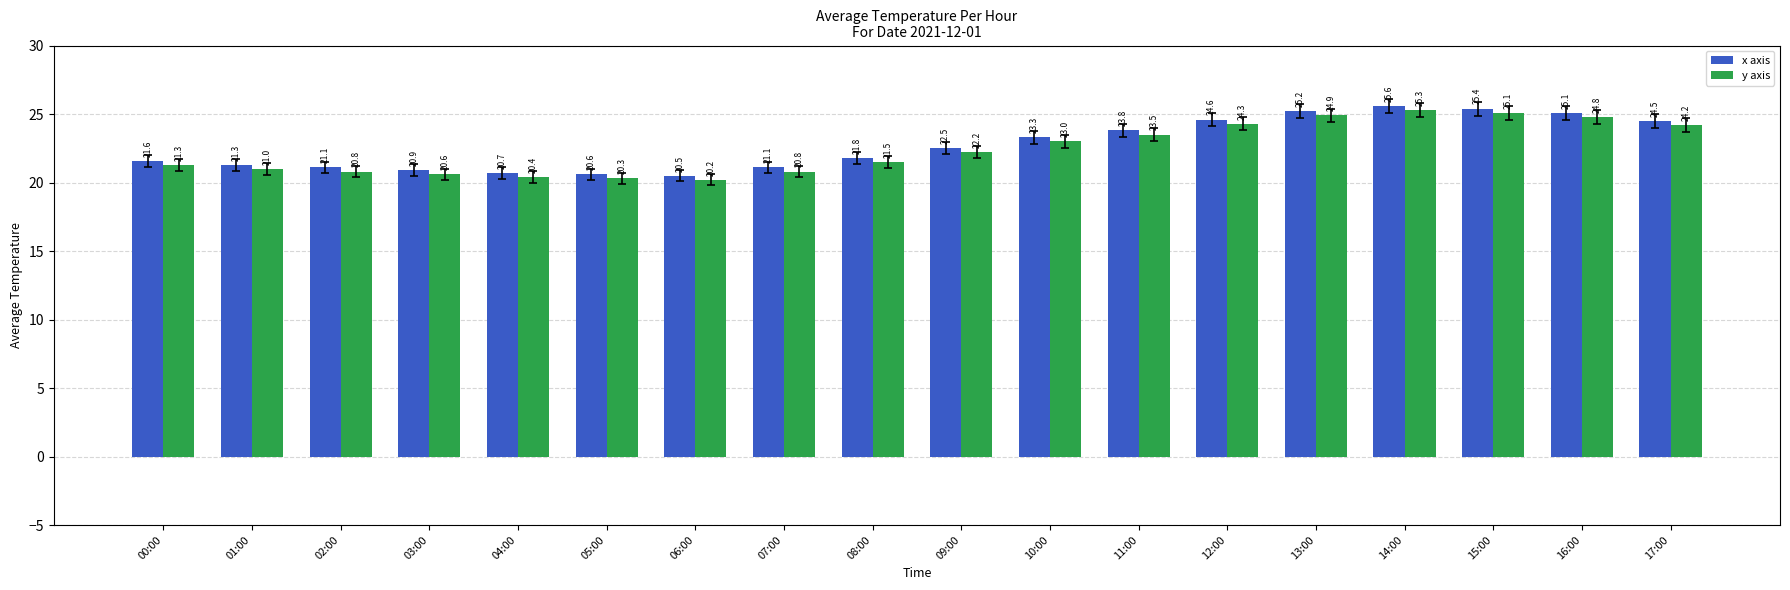

What is the average value of the y axis series?

22.5